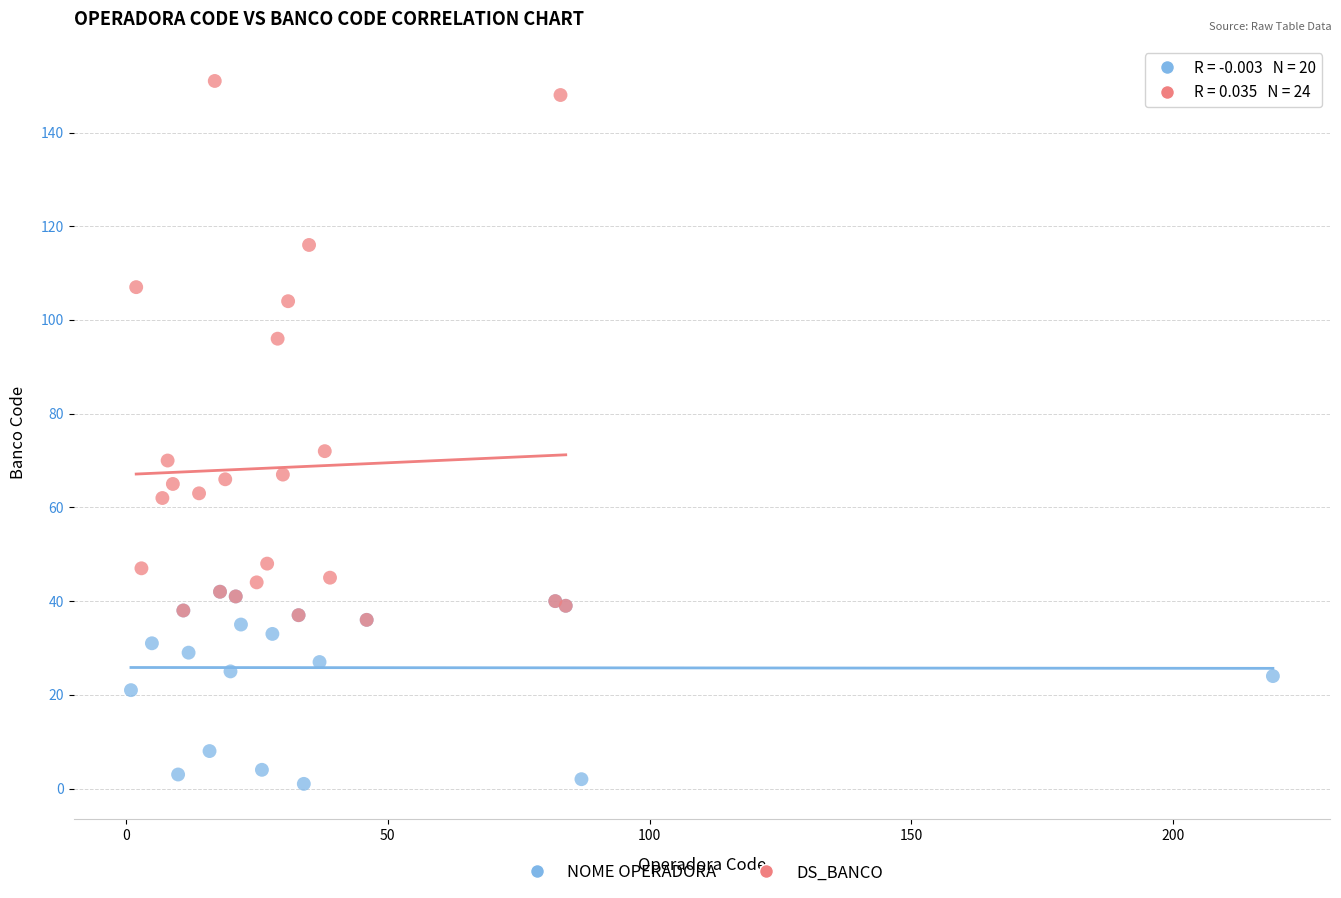

Which series has the largest Y range (max minus min)?

DS_BANCO